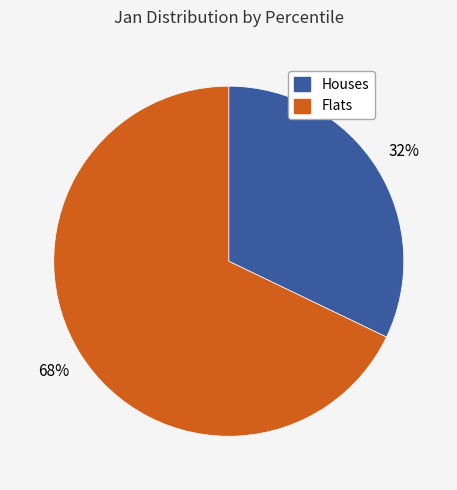

How many segments does this pie chart have?

2